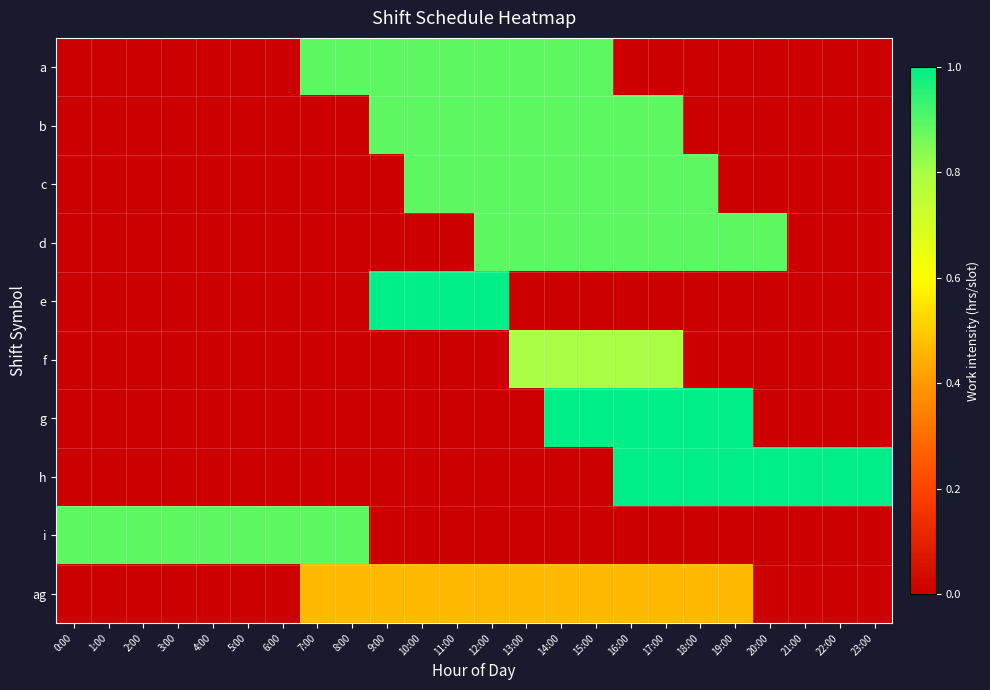

Reading right to left, what are all the values shown in this chart?

a: 23:00=0.0	22:00=0.0	21:00=0.0	20:00=0.0	19:00=0.0	18:00=0.0	17:00=0.0	16:00=0.0	15:00=0.9	14:00=0.9	13:00=0.9	12:00=0.9	11:00=0.9	10:00=0.9	9:00=0.9	8:00=0.9	7:00=0.9	6:00=0.0	5:00=0.0	4:00=0.0	3:00=0.0	2:00=0.0	1:00=0.0	0:00=0.0
b: 23:00=0.0	22:00=0.0	21:00=0.0	20:00=0.0	19:00=0.0	18:00=0.0	17:00=0.9	16:00=0.9	15:00=0.9	14:00=0.9	13:00=0.9	12:00=0.9	11:00=0.9	10:00=0.9	9:00=0.9	8:00=0.0	7:00=0.0	6:00=0.0	5:00=0.0	4:00=0.0	3:00=0.0	2:00=0.0	1:00=0.0	0:00=0.0
c: 23:00=0.0	22:00=0.0	21:00=0.0	20:00=0.0	19:00=0.0	18:00=0.9	17:00=0.9	16:00=0.9	15:00=0.9	14:00=0.9	13:00=0.9	12:00=0.9	11:00=0.9	10:00=0.9	9:00=0.0	8:00=0.0	7:00=0.0	6:00=0.0	5:00=0.0	4:00=0.0	3:00=0.0	2:00=0.0	1:00=0.0	0:00=0.0
d: 23:00=0.0	22:00=0.0	21:00=0.0	20:00=0.9	19:00=0.9	18:00=0.9	17:00=0.9	16:00=0.9	15:00=0.9	14:00=0.9	13:00=0.9	12:00=0.9	11:00=0.0	10:00=0.0	9:00=0.0	8:00=0.0	7:00=0.0	6:00=0.0	5:00=0.0	4:00=0.0	3:00=0.0	2:00=0.0	1:00=0.0	0:00=0.0
e: 23:00=0.0	22:00=0.0	21:00=0.0	20:00=0.0	19:00=0.0	18:00=0.0	17:00=0.0	16:00=0.0	15:00=0.0	14:00=0.0	13:00=0.0	12:00=1.0	11:00=1.0	10:00=1.0	9:00=1.0	8:00=0.0	7:00=0.0	6:00=0.0	5:00=0.0	4:00=0.0	3:00=0.0	2:00=0.0	1:00=0.0	0:00=0.0
f: 23:00=0.0	22:00=0.0	21:00=0.0	20:00=0.0	19:00=0.0	18:00=0.0	17:00=0.8	16:00=0.8	15:00=0.8	14:00=0.8	13:00=0.8	12:00=0.0	11:00=0.0	10:00=0.0	9:00=0.0	8:00=0.0	7:00=0.0	6:00=0.0	5:00=0.0	4:00=0.0	3:00=0.0	2:00=0.0	1:00=0.0	0:00=0.0
g: 23:00=0.0	22:00=0.0	21:00=0.0	20:00=0.0	19:00=1.0	18:00=1.0	17:00=1.0	16:00=1.0	15:00=1.0	14:00=1.0	13:00=0.0	12:00=0.0	11:00=0.0	10:00=0.0	9:00=0.0	8:00=0.0	7:00=0.0	6:00=0.0	5:00=0.0	4:00=0.0	3:00=0.0	2:00=0.0	1:00=0.0	0:00=0.0
h: 23:00=1.0	22:00=1.0	21:00=1.0	20:00=1.0	19:00=1.0	18:00=1.0	17:00=1.0	16:00=1.0	15:00=0.0	14:00=0.0	13:00=0.0	12:00=0.0	11:00=0.0	10:00=0.0	9:00=0.0	8:00=0.0	7:00=0.0	6:00=0.0	5:00=0.0	4:00=0.0	3:00=0.0	2:00=0.0	1:00=0.0	0:00=0.0
i: 23:00=0.0	22:00=0.0	21:00=0.0	20:00=0.0	19:00=0.0	18:00=0.0	17:00=0.0	16:00=0.0	15:00=0.0	14:00=0.0	13:00=0.0	12:00=0.0	11:00=0.0	10:00=0.0	9:00=0.0	8:00=0.9	7:00=0.9	6:00=0.9	5:00=0.9	4:00=0.9	3:00=0.9	2:00=0.9	1:00=0.9	0:00=0.9
ag: 23:00=0.0	22:00=0.0	21:00=0.0	20:00=0.0	19:00=0.5	18:00=0.5	17:00=0.5	16:00=0.5	15:00=0.5	14:00=0.5	13:00=0.5	12:00=0.5	11:00=0.5	10:00=0.5	9:00=0.5	8:00=0.5	7:00=0.5	6:00=0.0	5:00=0.0	4:00=0.0	3:00=0.0	2:00=0.0	1:00=0.0	0:00=0.0